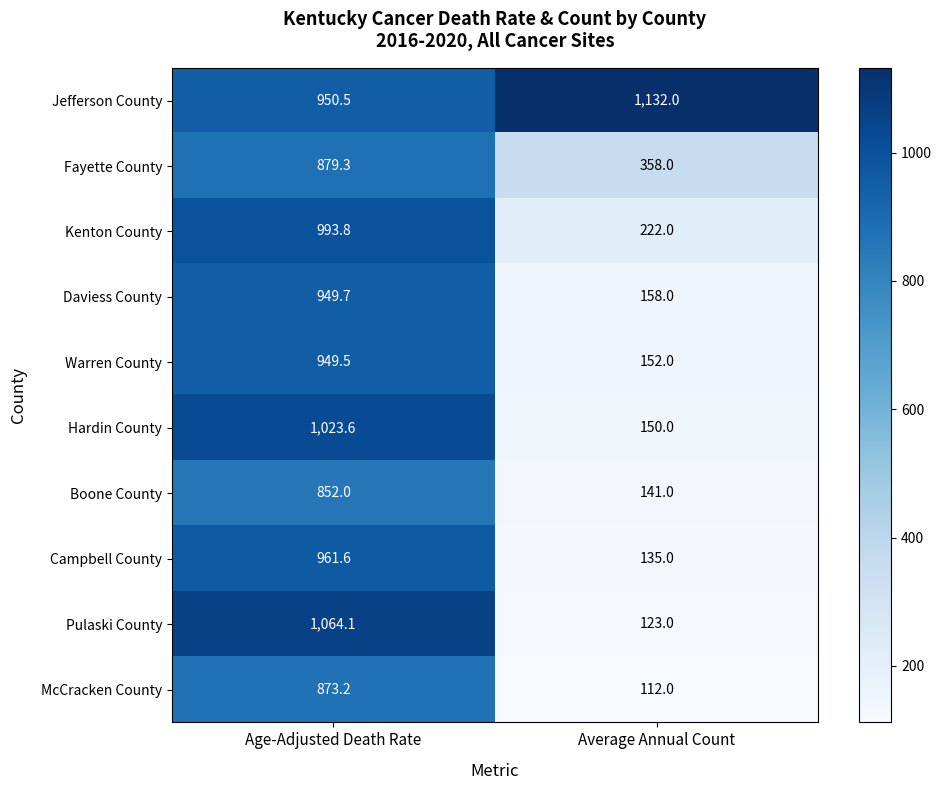

Where is McCracken County nearest to the value 492?

Average Annual Count